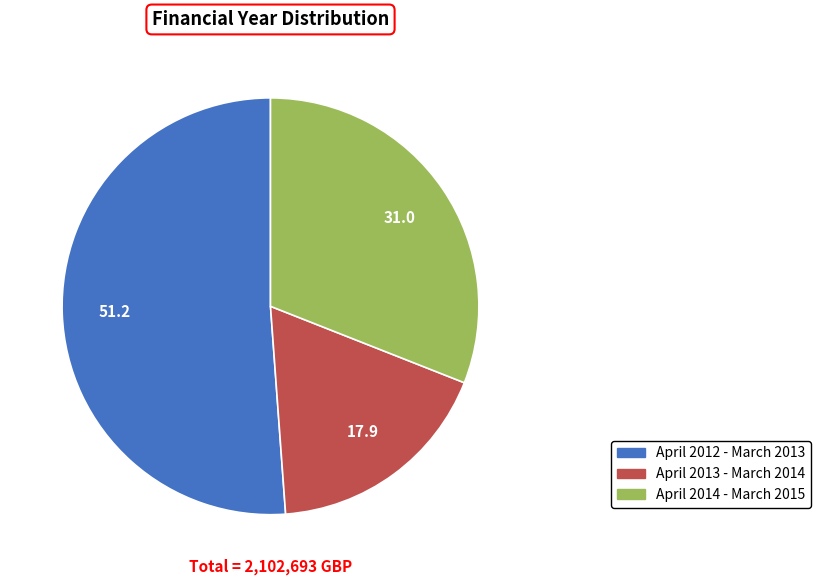

Which slice is the smallest?

April 2013 - March 2014